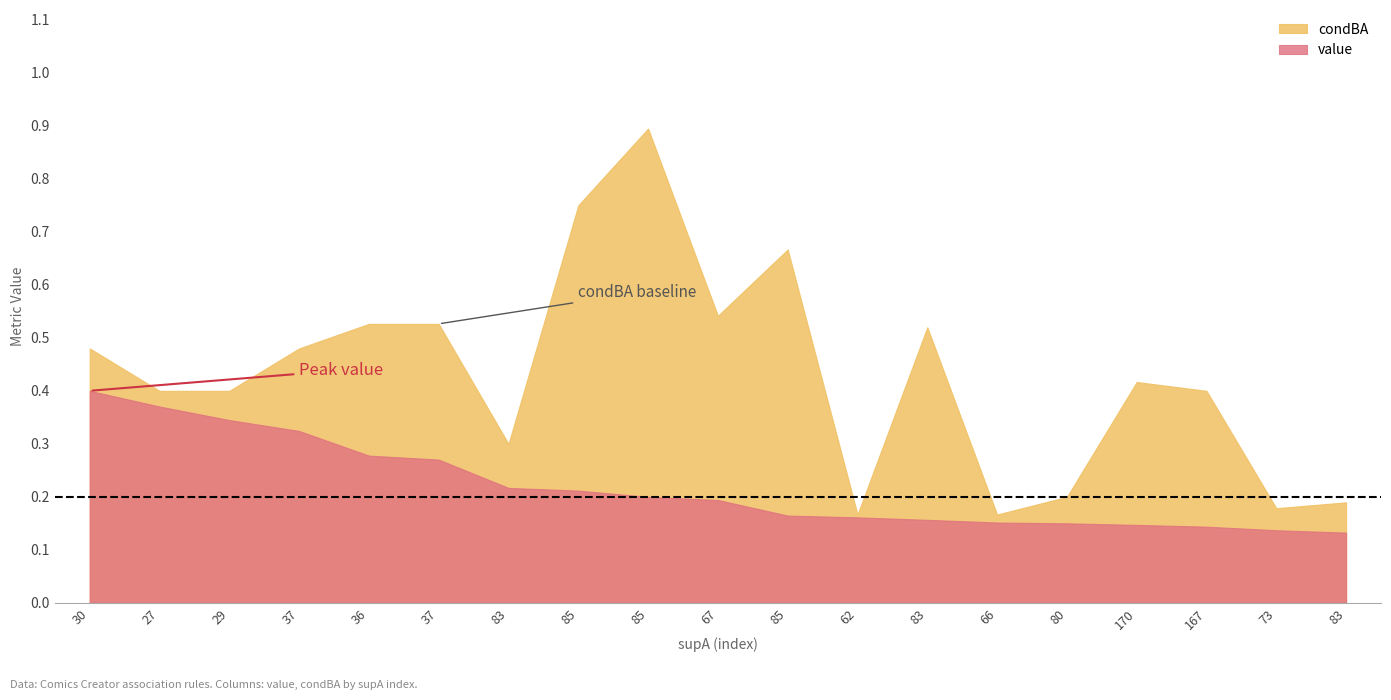

Rank the series by their average value, from highest to lowest.

condBA, value